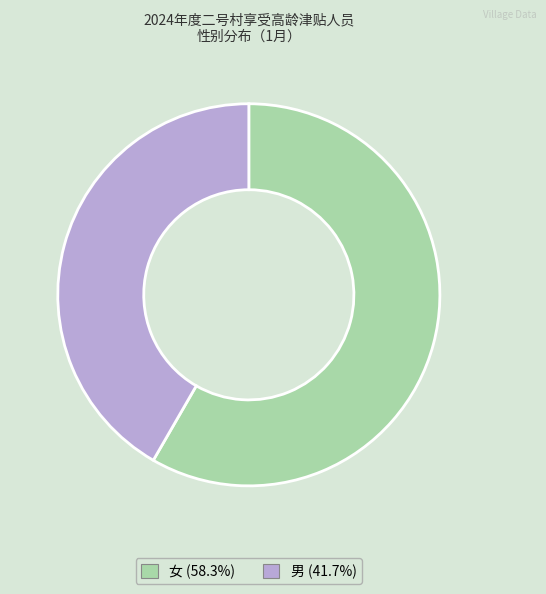

Is there a majority slice in this chart?

Yes